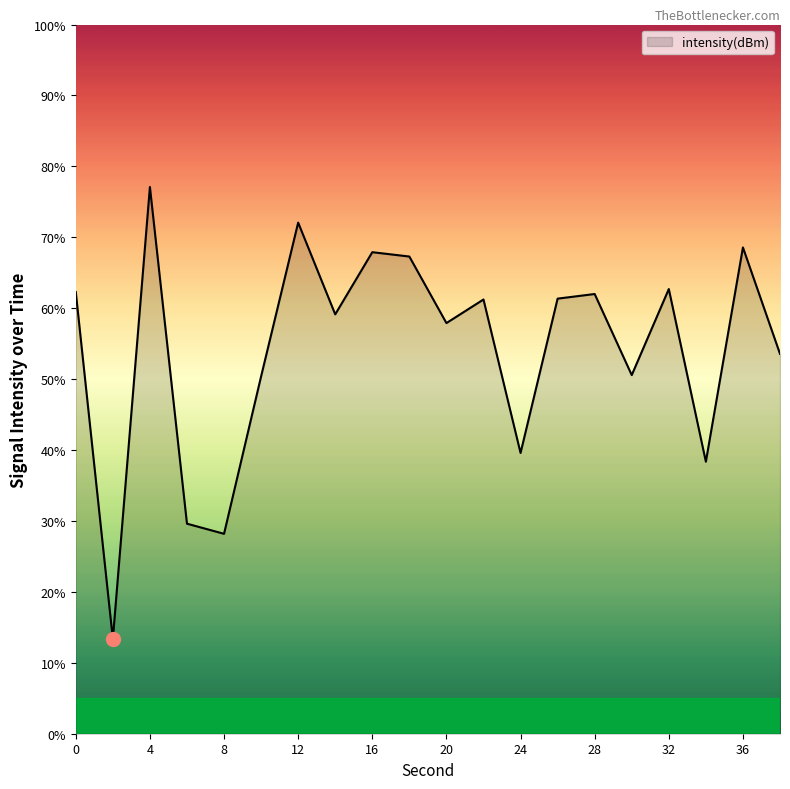

What is the difference between the maximum and minimum values?

63.7